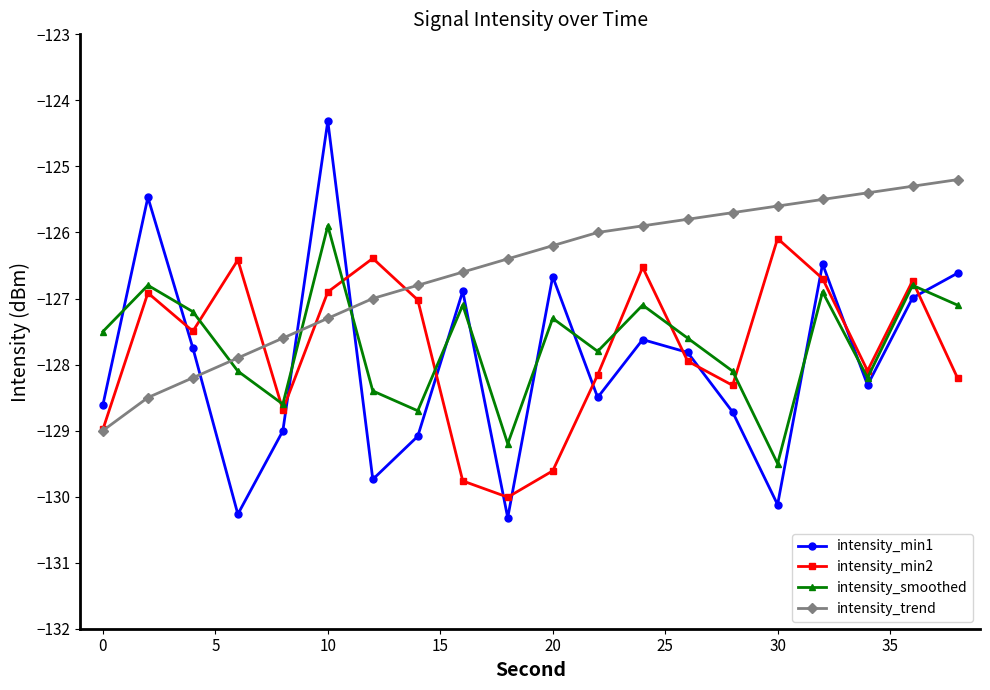

Which series ends up on top after the final intersection of intensity_smoothed and intensity_min1?

intensity_min1